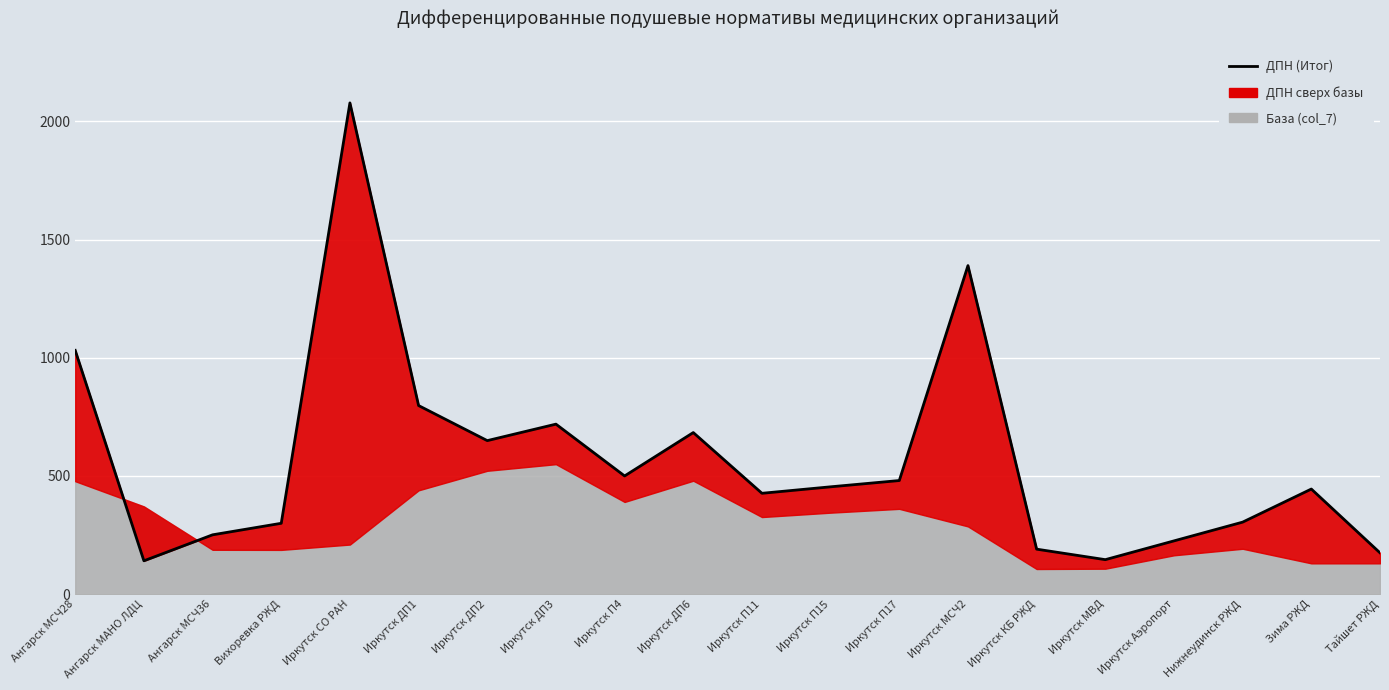

How many points are higher than both their immediate neighbors (excluding endpoints)?

5